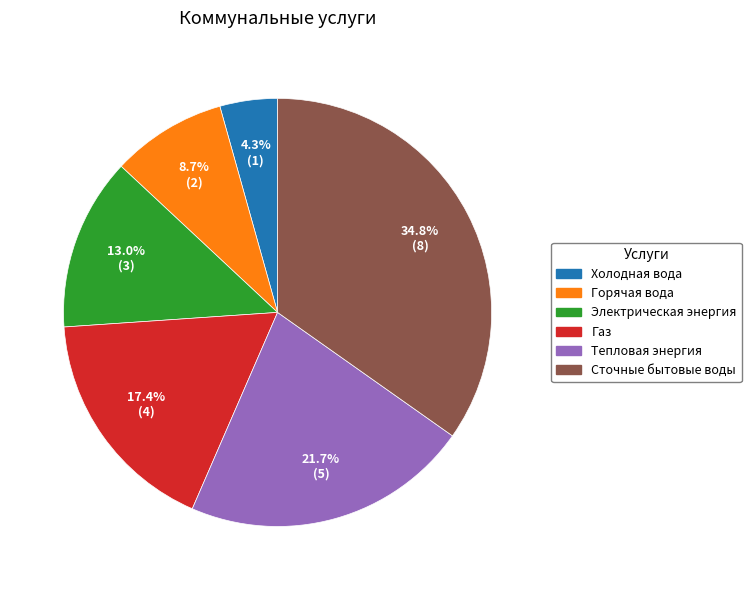

What is the total percentage of Тепловая энергия and Газ?

39.1%